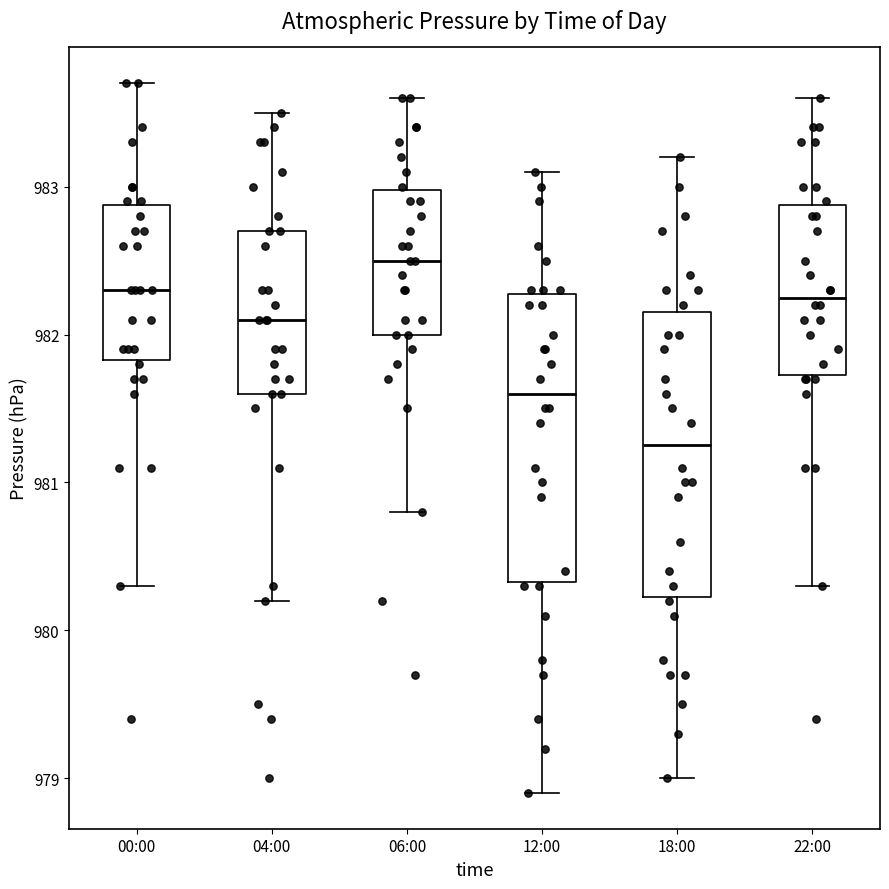

Reading left to right, read every box against the y-axis: the position of its median line, the range the box covers, and the ends of its whiskers. The values are not printed on the chart, so give them approximately, as read against the axis.

00:00: median 982.3, box 981.8 to 982.9, whiskers 980.3 to 983.7
04:00: median 982.1, box 981.6 to 982.7, whiskers 980.2 to 983.5
06:00: median 982.5, box 982.0 to 983.0, whiskers 980.8 to 983.6
12:00: median 981.6, box 980.3 to 982.3, whiskers 978.9 to 983.1
18:00: median 981.3, box 980.2 to 982.2, whiskers 979.0 to 983.2
22:00: median 982.3, box 981.7 to 982.9, whiskers 980.3 to 983.6